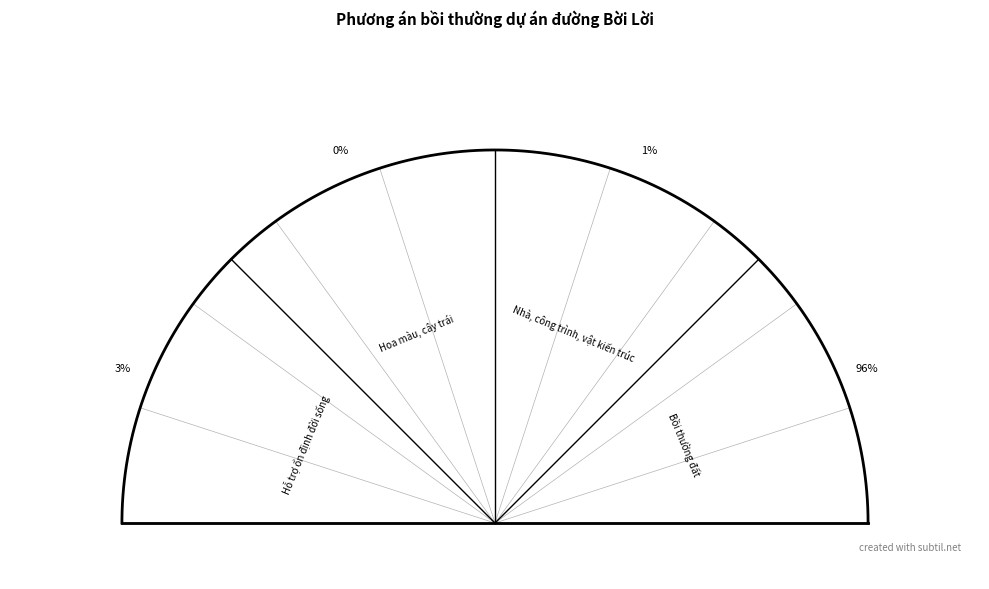

Is it true that Hoa màu, cây trái is 0% of the pie?

True